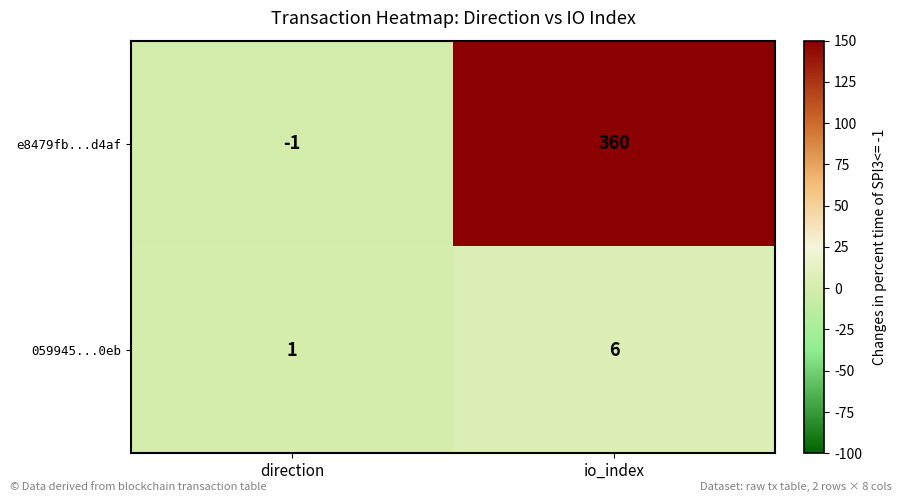

Rank the series by their maximum value, from highest to lowest.

e8479fb...d4af, 059945...0eb